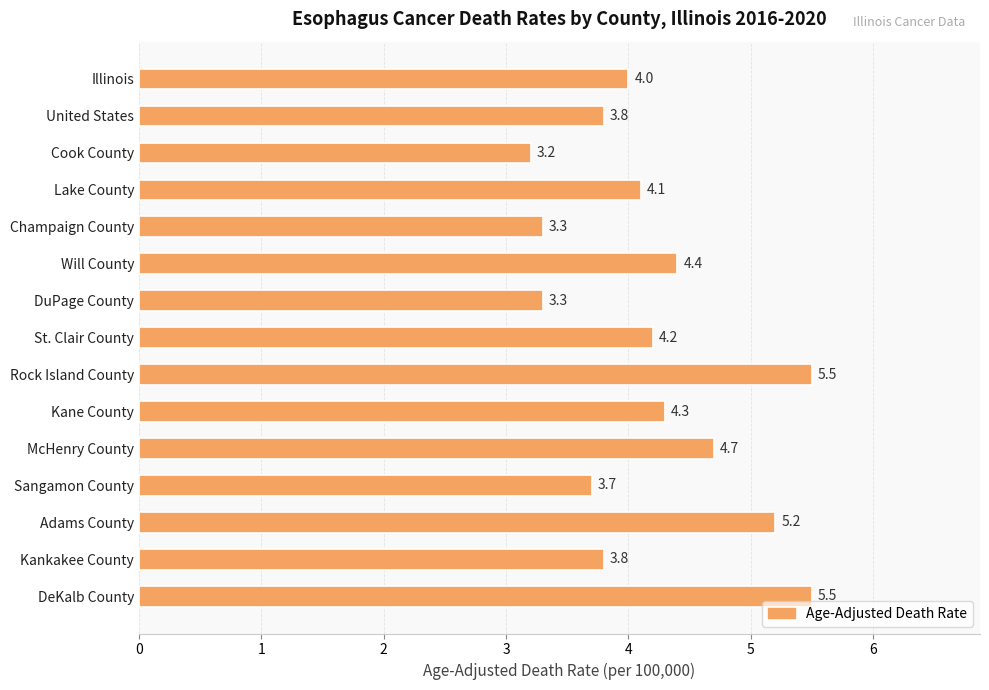

Is it true that the value at Kankakee County is 3.8?

True